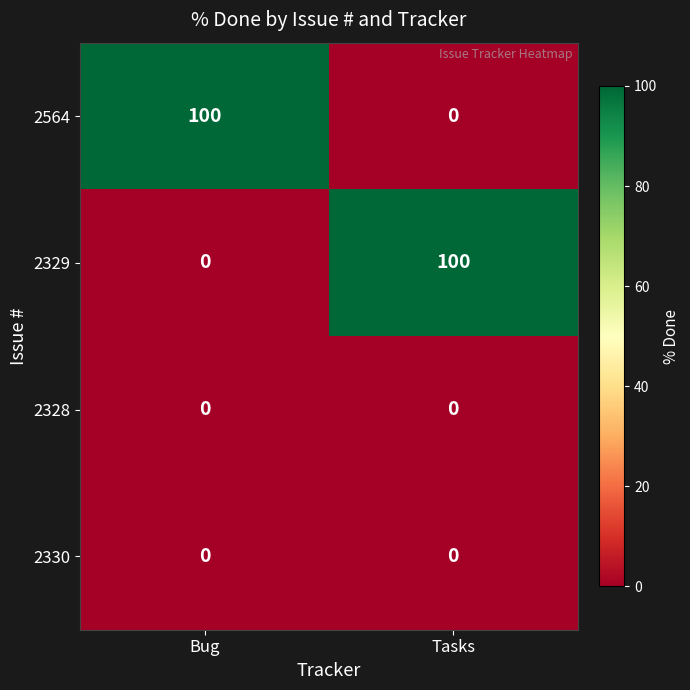

What is the total value across all series at Tasks?

100